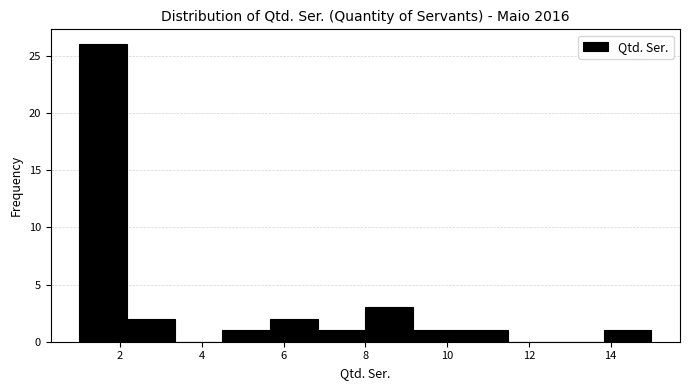

Over which range of the x-axis is the bar tallest?

1.0 to 2.2